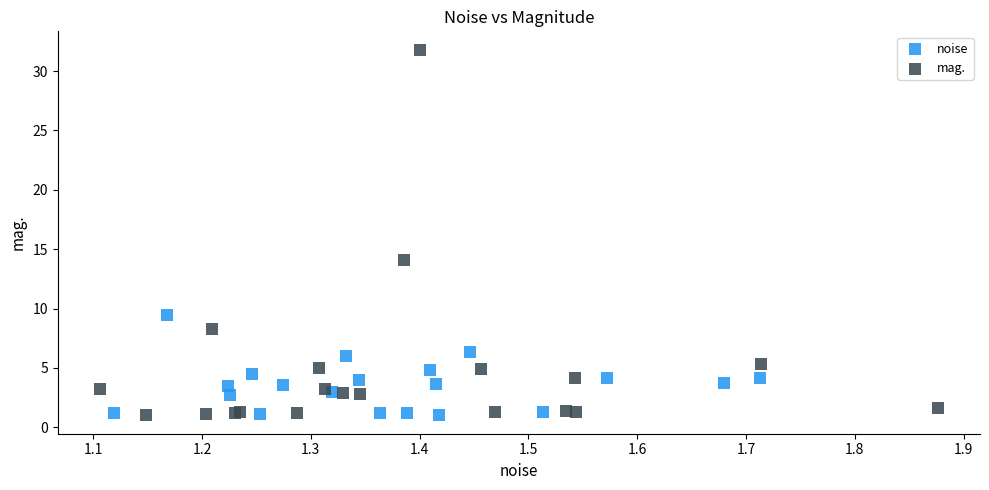

Which series contains the highest Y value?

mag.